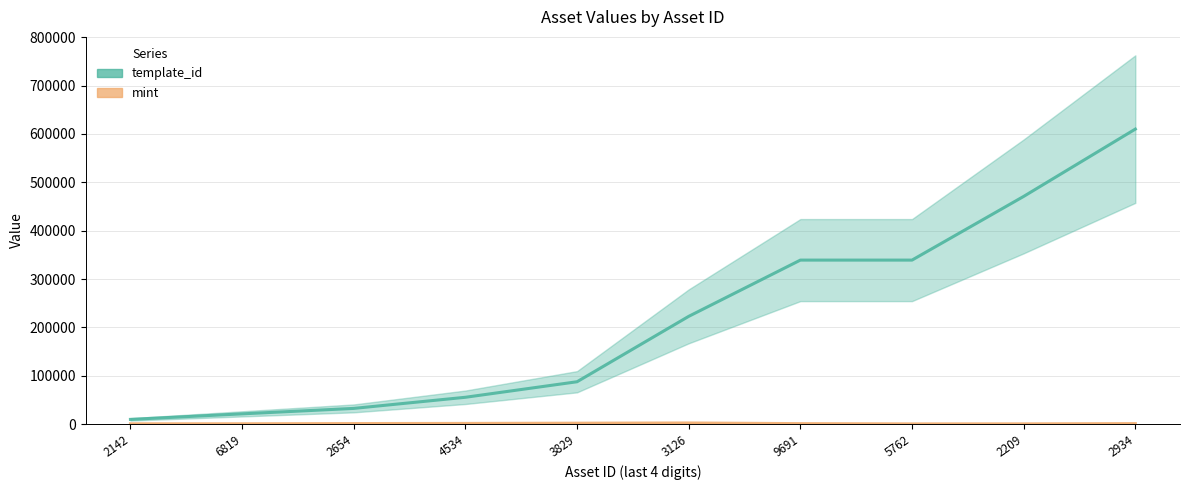

Is the value of template_id at 9691 greater than the value of mint at 3126?

Yes